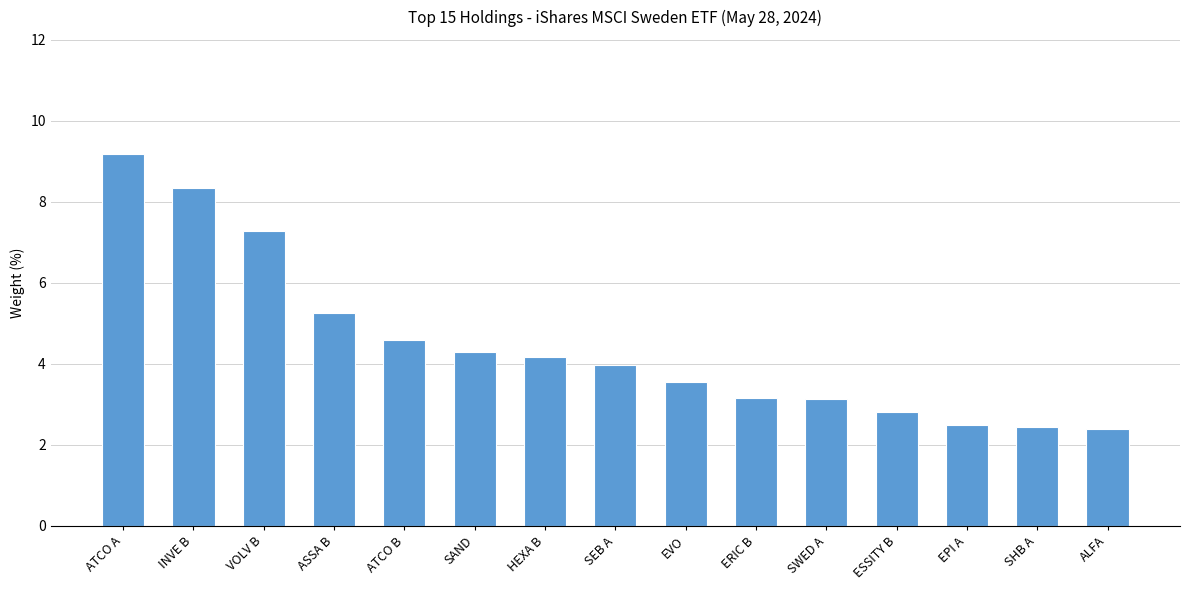

How many categories are shown in the chart?

15